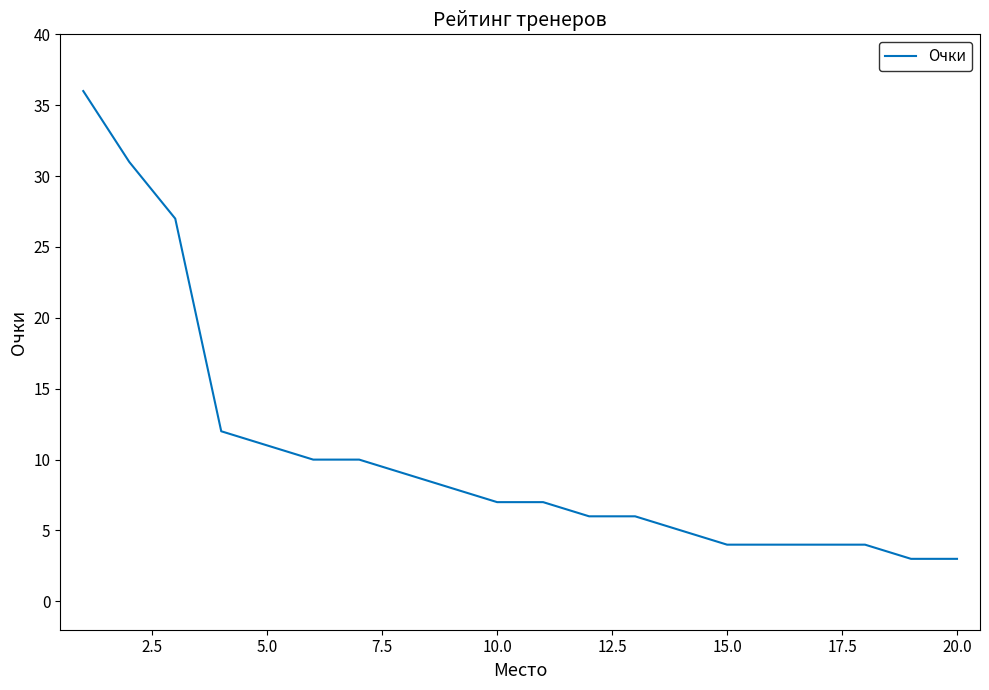

What is the smallest value displayed?

3